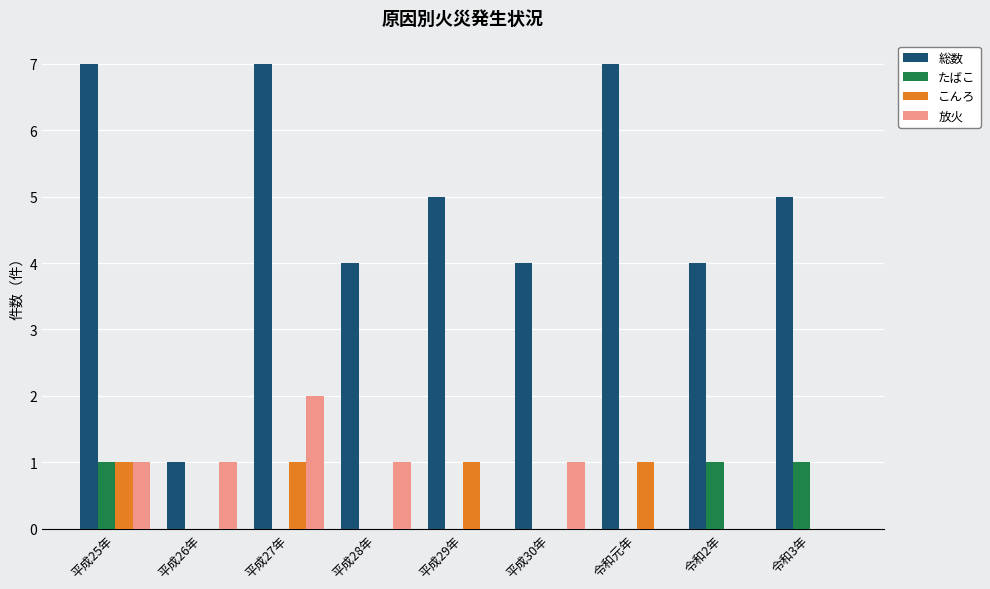

Which series has the largest total across all categories?

総数